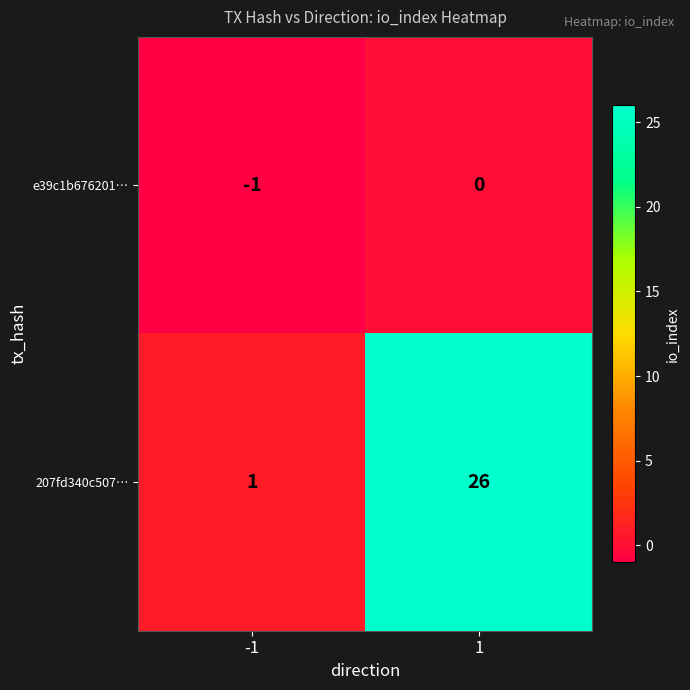

What is the sum of the 207fd340c507… values at 1 and -1?

27